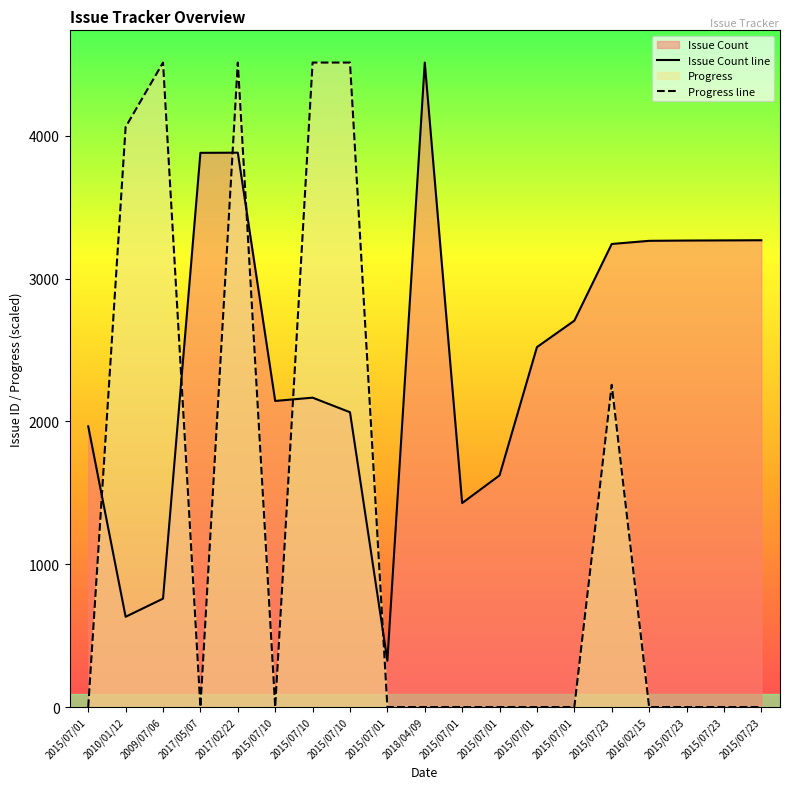

How many lines are shown in the chart?

2